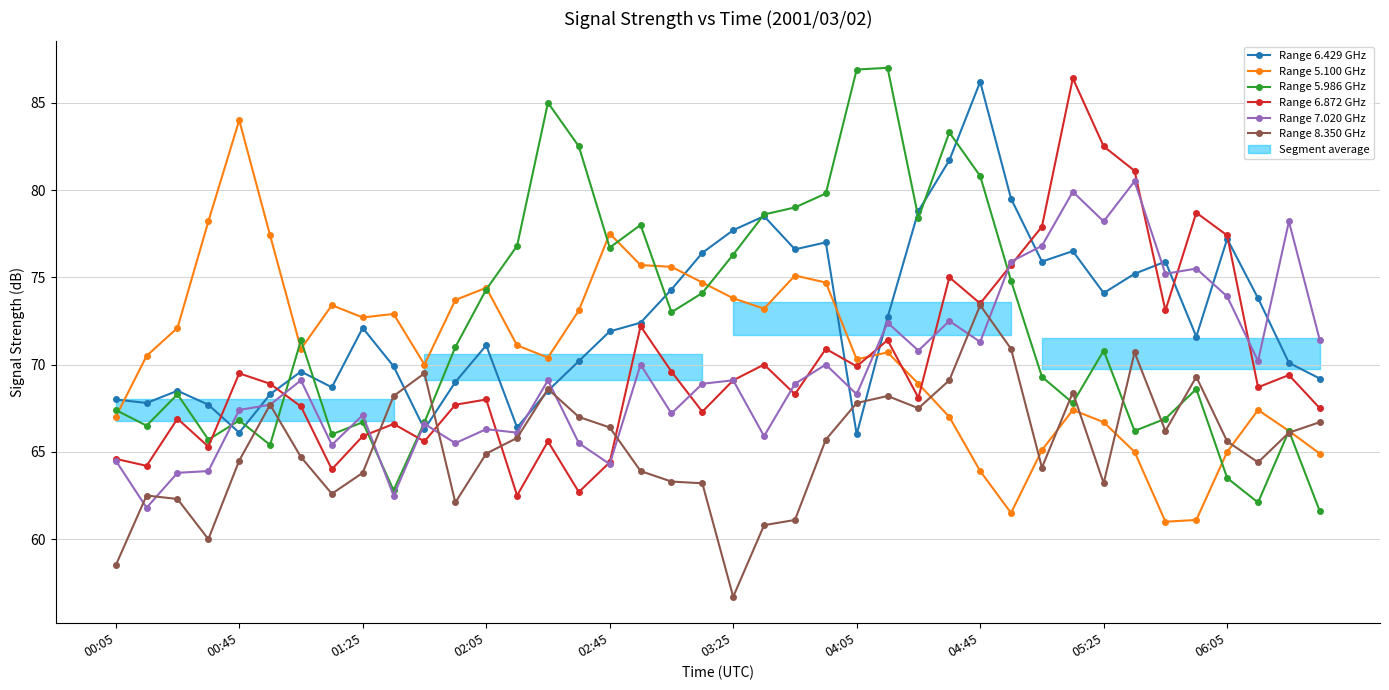

What is the value of the Range 6.872 GHz point at the 12th from the left?

67.7